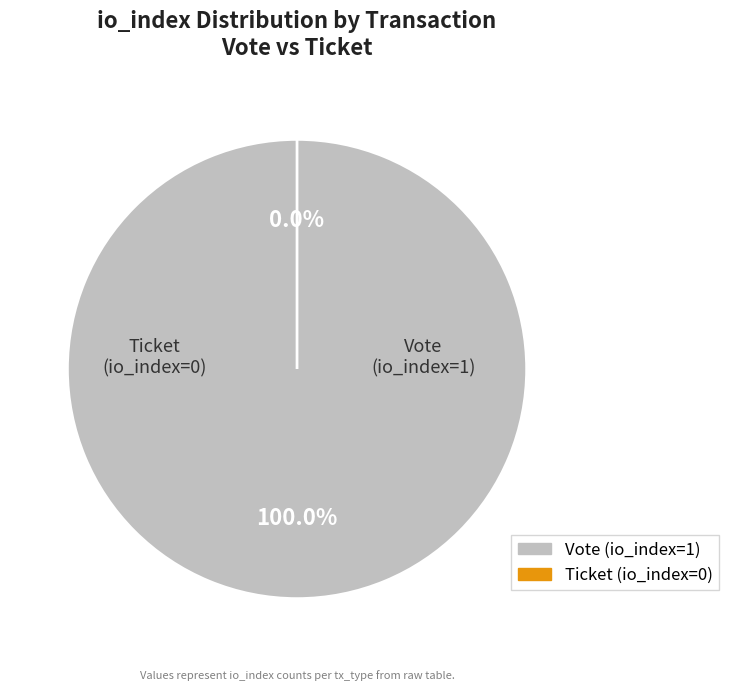

What is the smallest slice in the pie chart?

Ticket (io_index=0)